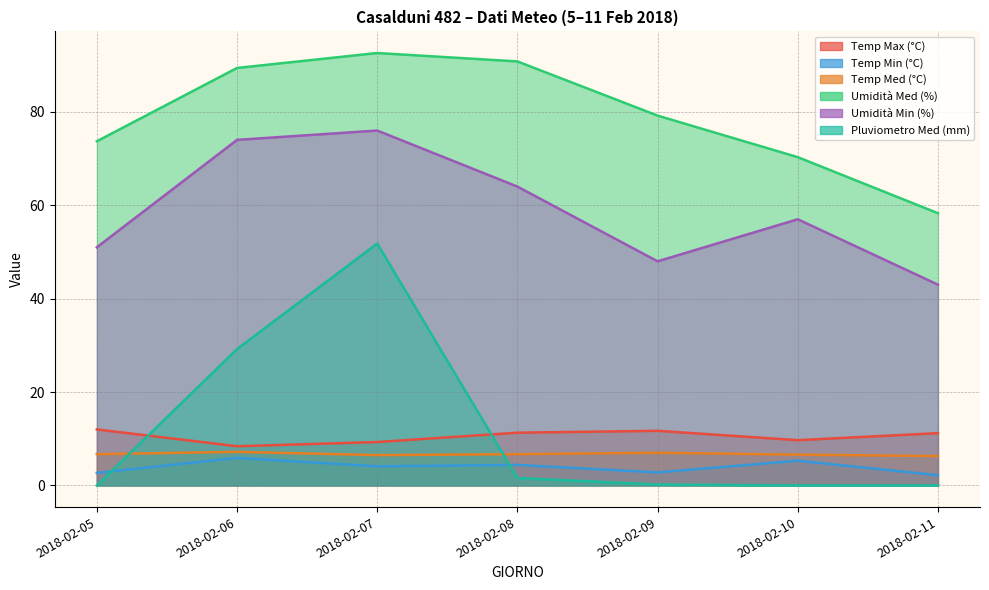

Is it true that Temp Med (°C) equals 3.4 at 2018-02-09?

False